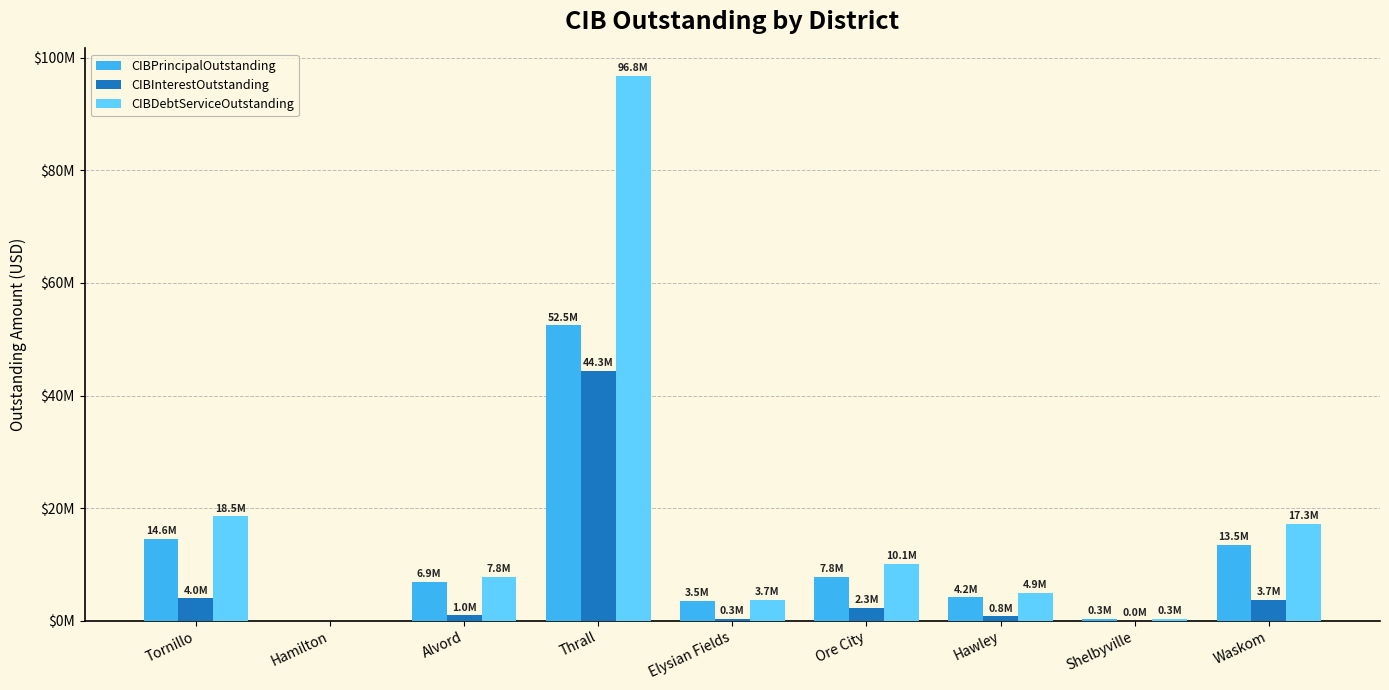

What are all the series names shown in the legend?

CIBPrincipalOutstanding, CIBInterestOutstanding, CIBDebtServiceOutstanding